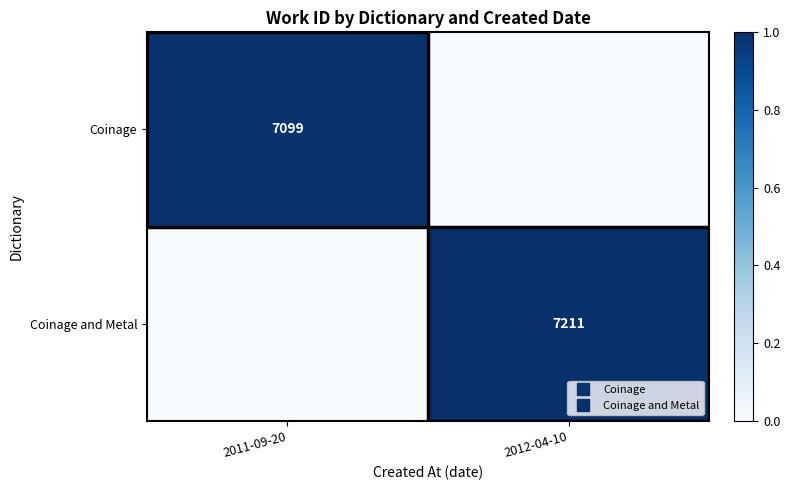

What is the difference between the Coinage and Metal values at 2011-09-20 and 2012-04-10?

1.0